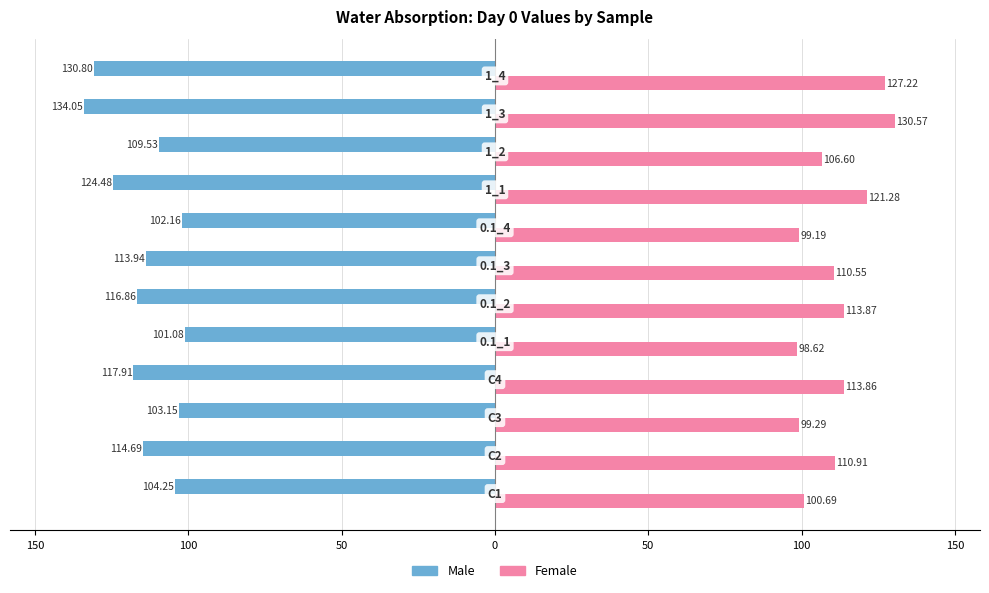

What are all the series names shown in the legend?

Male, Female